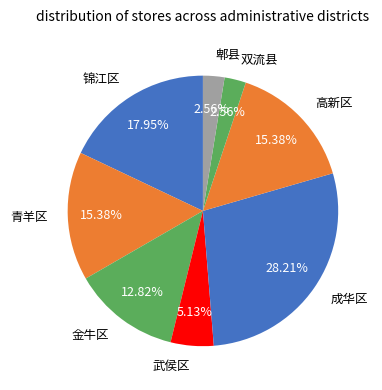

Which has a higher value, 高新区 or 锦江区?

锦江区